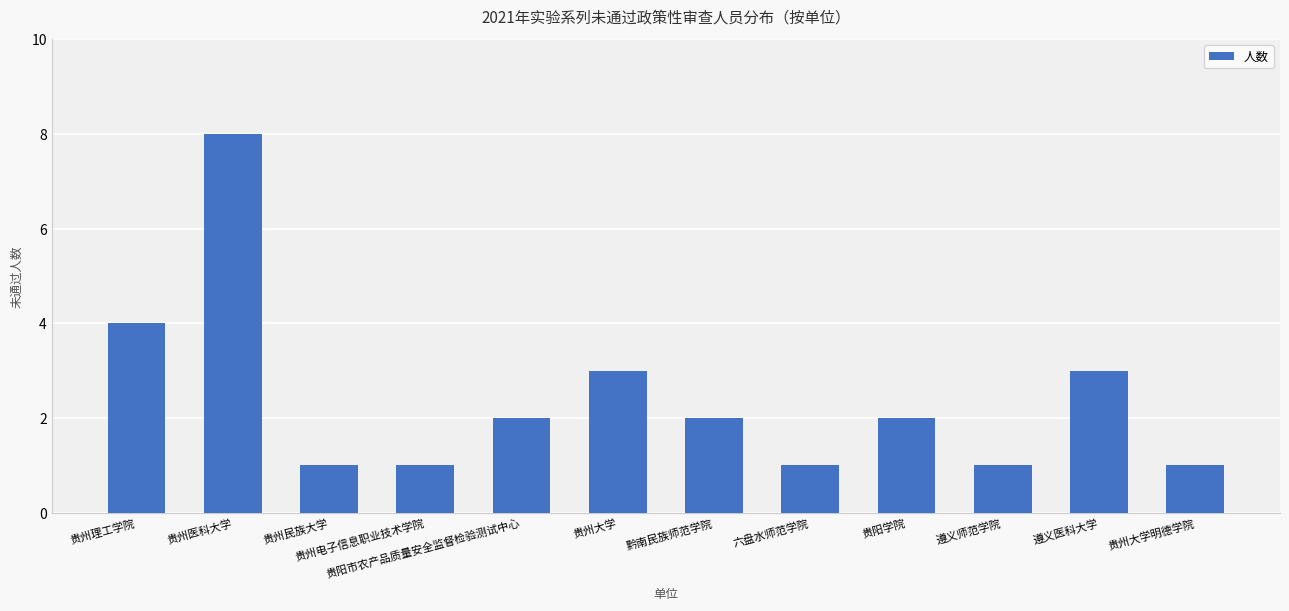

What is the difference between the maximum and minimum values?

7